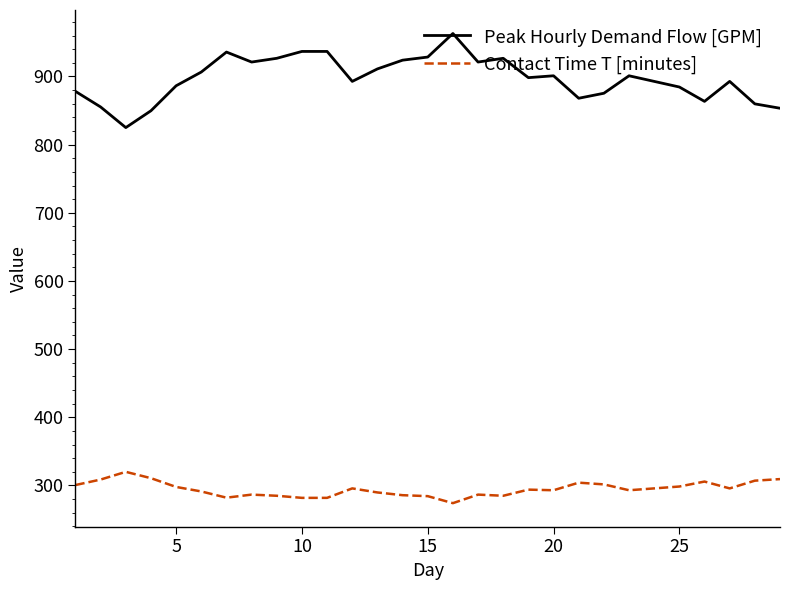

How many lines are shown in the chart?

2